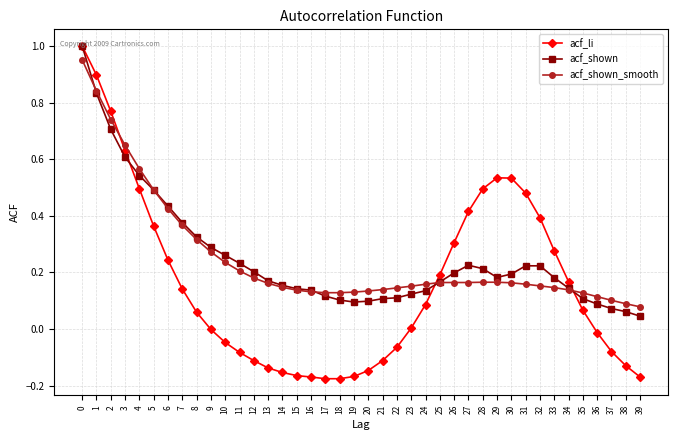

Is the value of acf_shown_smooth at 0 greater than the value of acf_shown at 9?

Yes